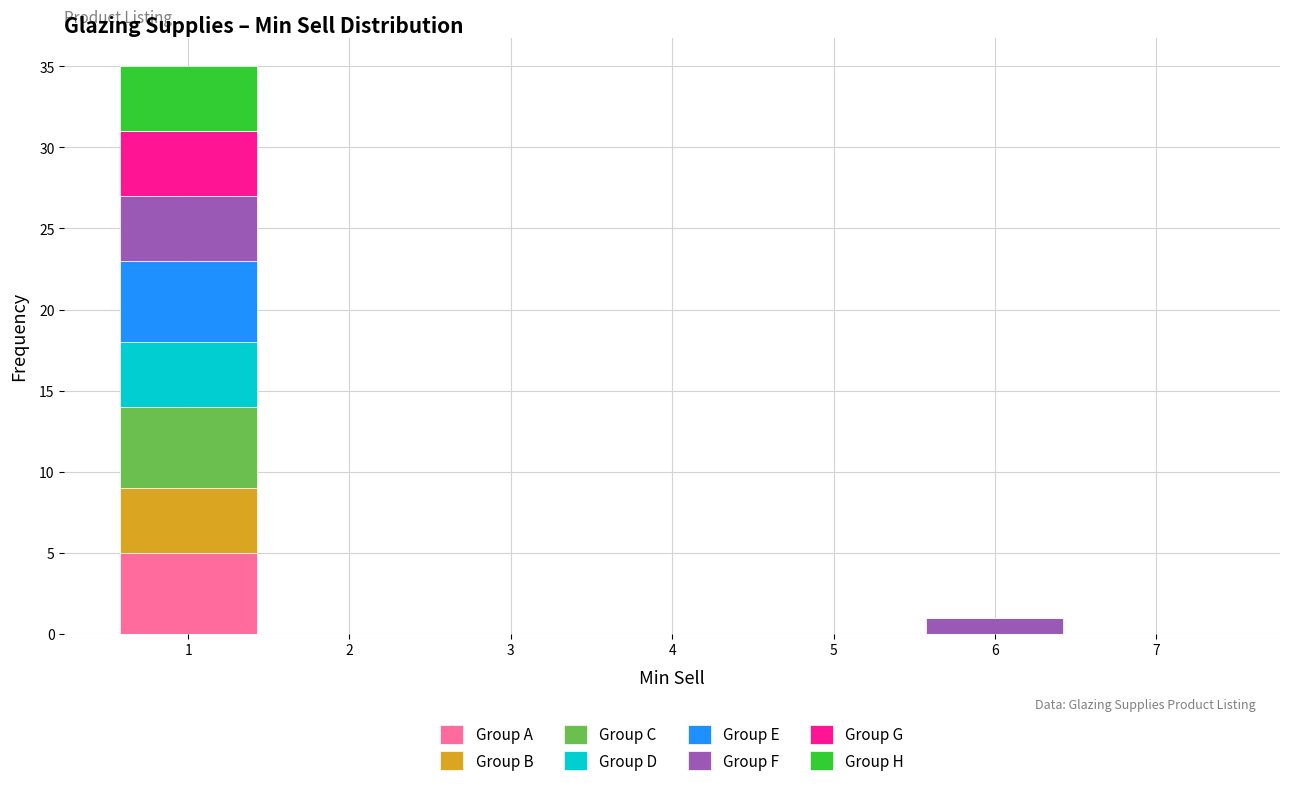

What is the total height of the stacked bar covering 5.5 to 6.5 on the x-axis? The values are not printed on the chart, so give them approximately, as read against the axis.

1